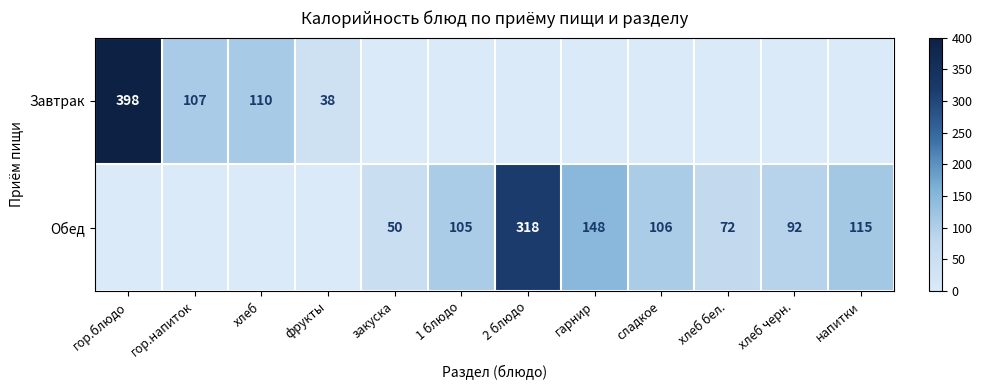

The Обед series shows 92 at хлеб черн.. True or false?

True